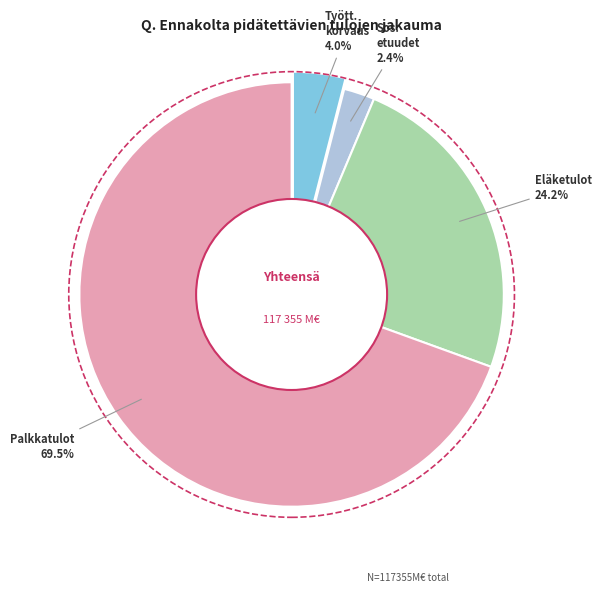

What percentage is the Eläketulot slice, to the nearest percent?

24%